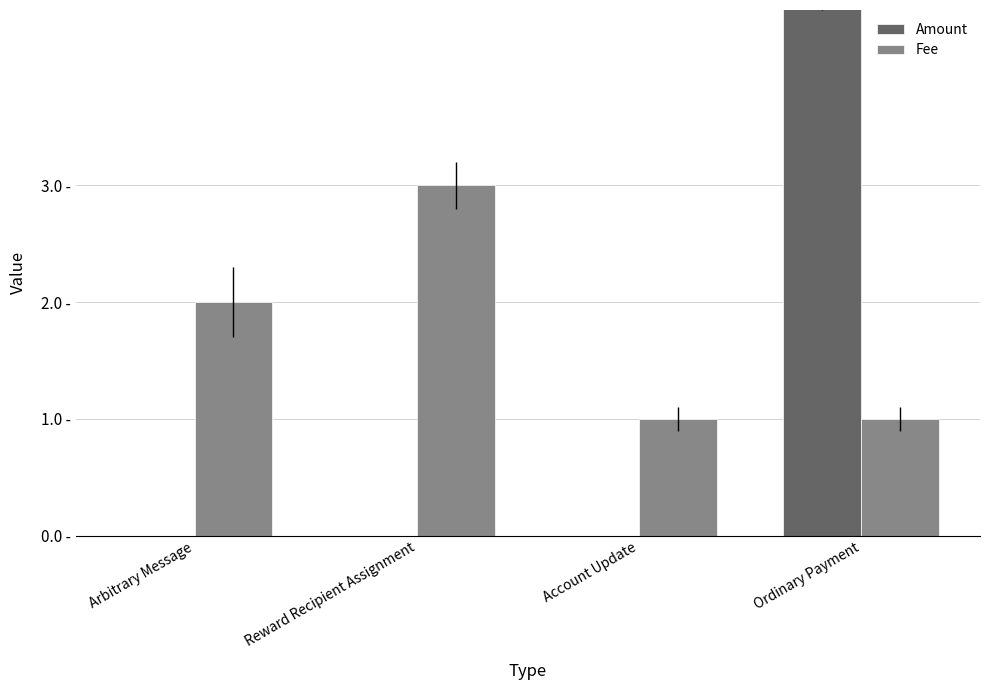

What is the label of the 3rd bar from the right?

Reward Recipient Assignment